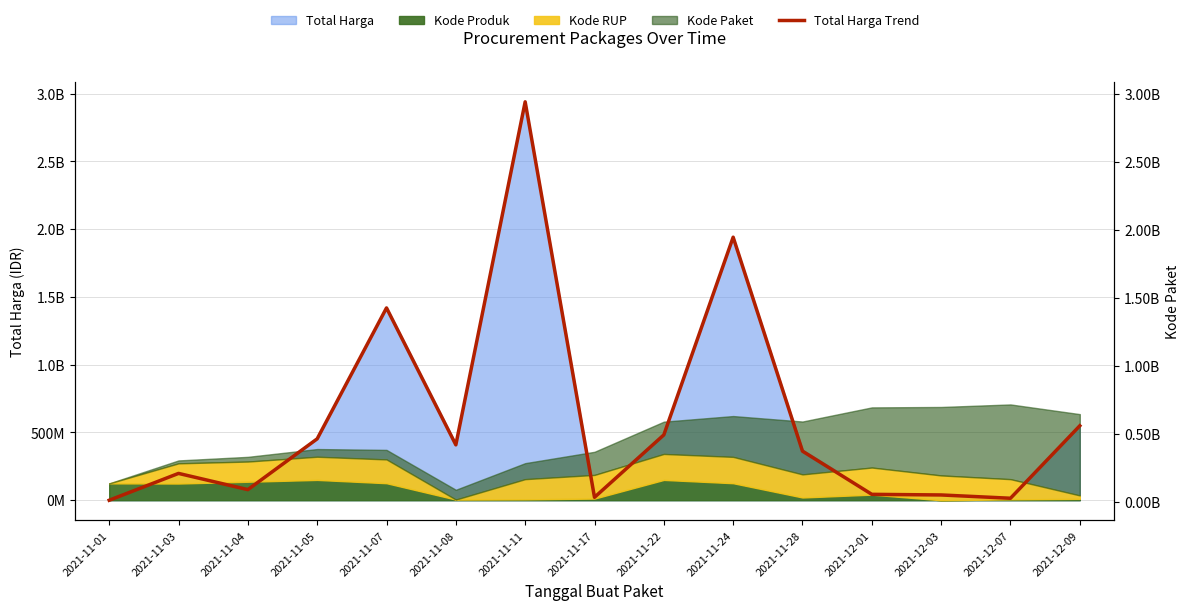

How many lines are shown in the chart?

1